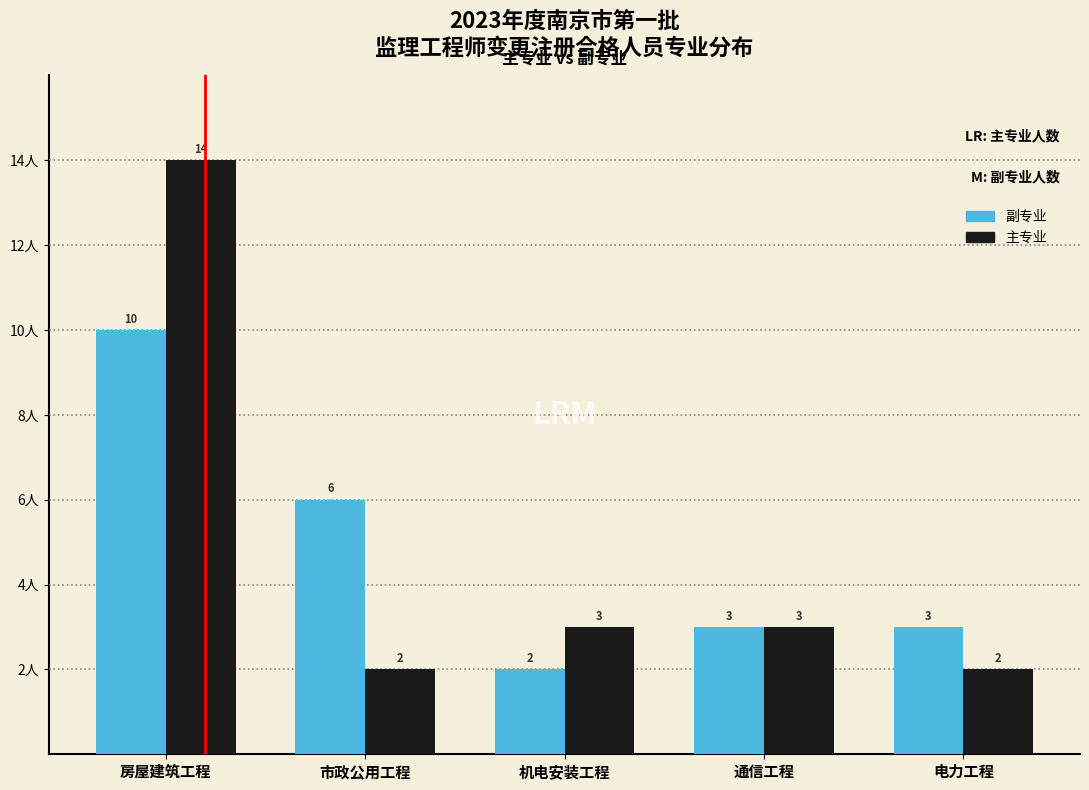

Reading right to left, what are all the values shown in this chart?

副专业: 电力工程=3	通信工程=3	机电安装工程=2	市政公用工程=6	房屋建筑工程=10
主专业: 电力工程=2	通信工程=3	机电安装工程=3	市政公用工程=2	房屋建筑工程=14